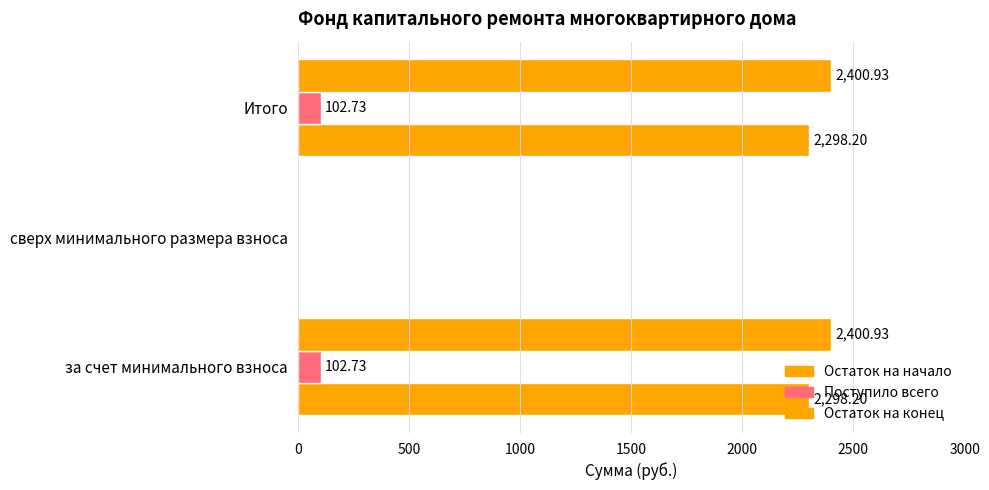

How many data points does each series have?

3